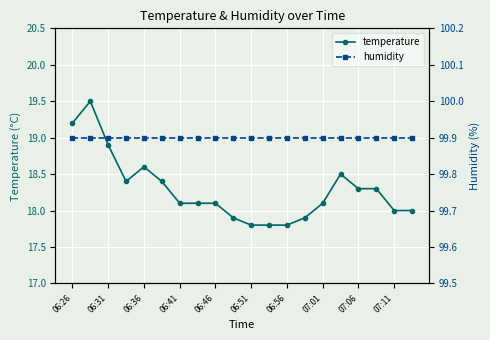

What is the highest value of the temperature series?

19.5